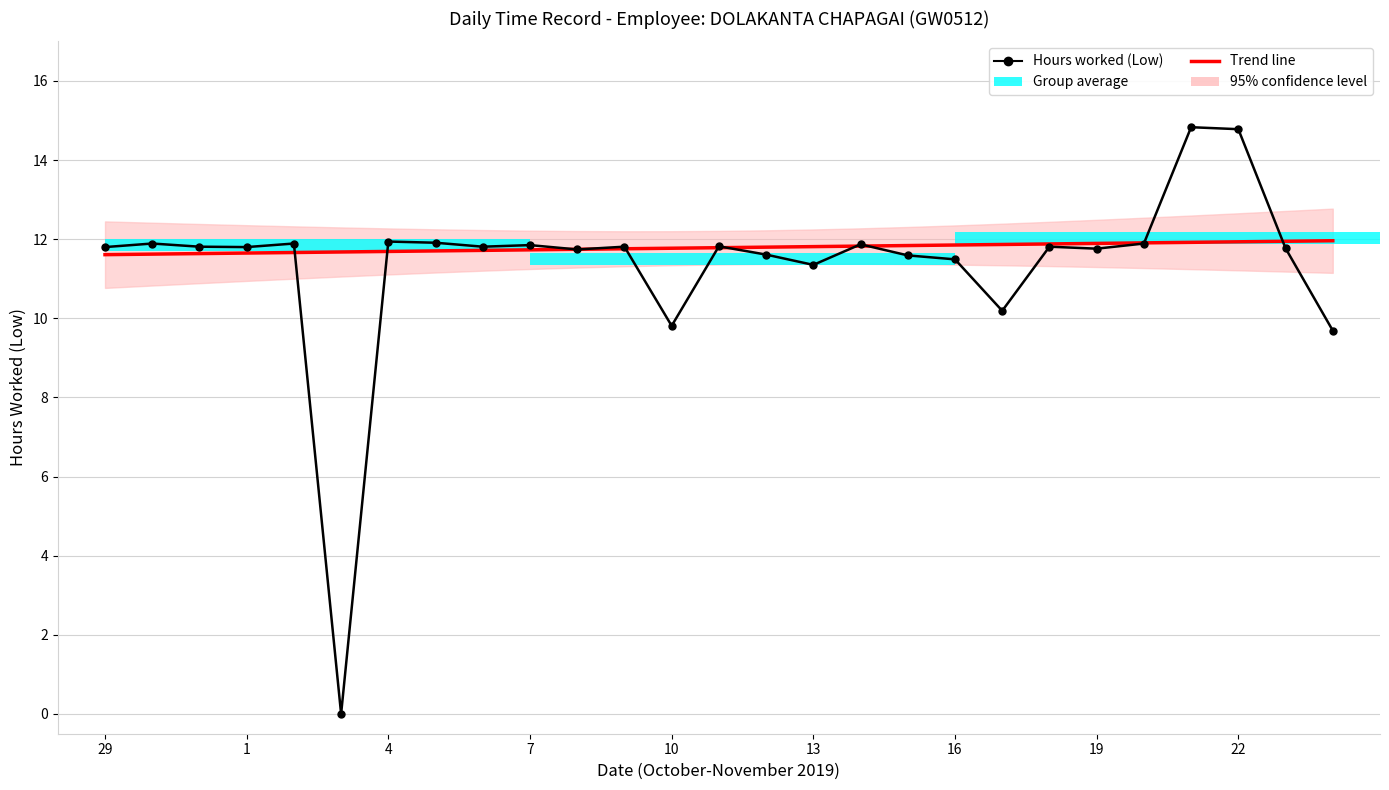

What is the value of the Trend line bar at the 21st from the left?

11.9